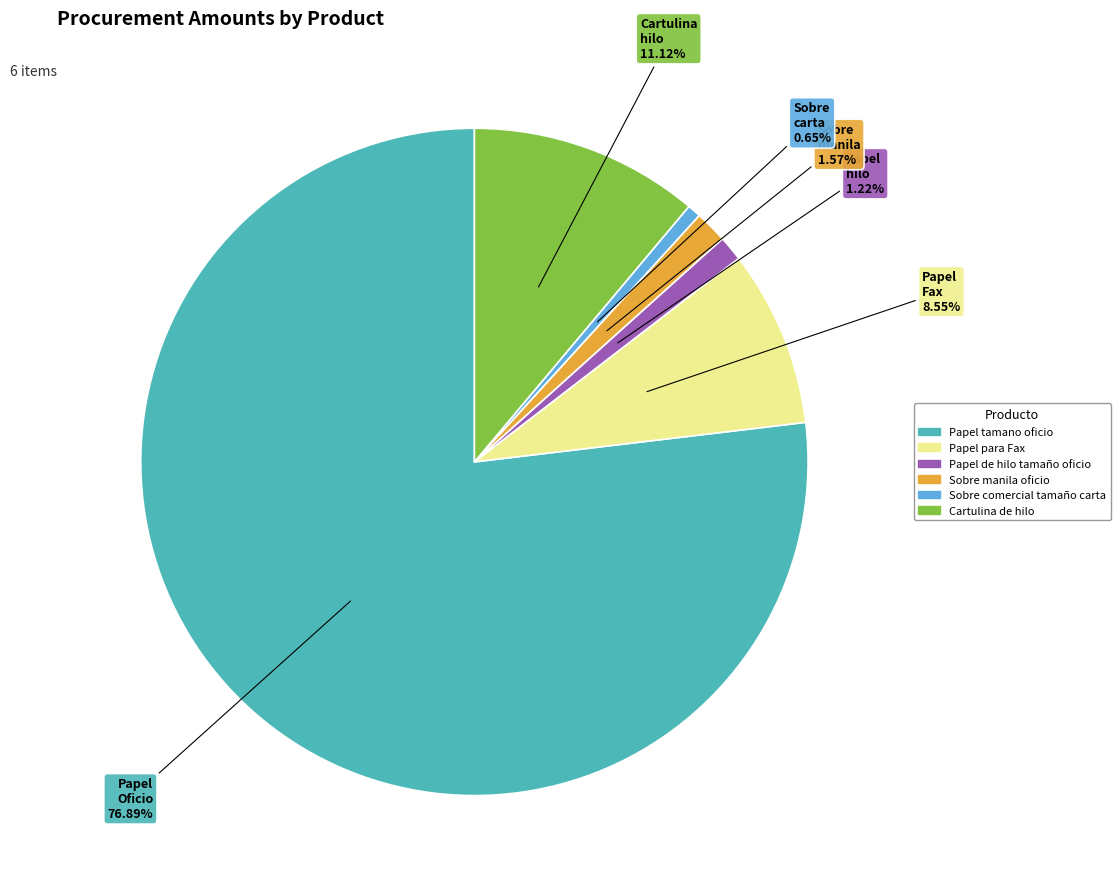

To the nearest percent, what is the average slice percentage?

17%